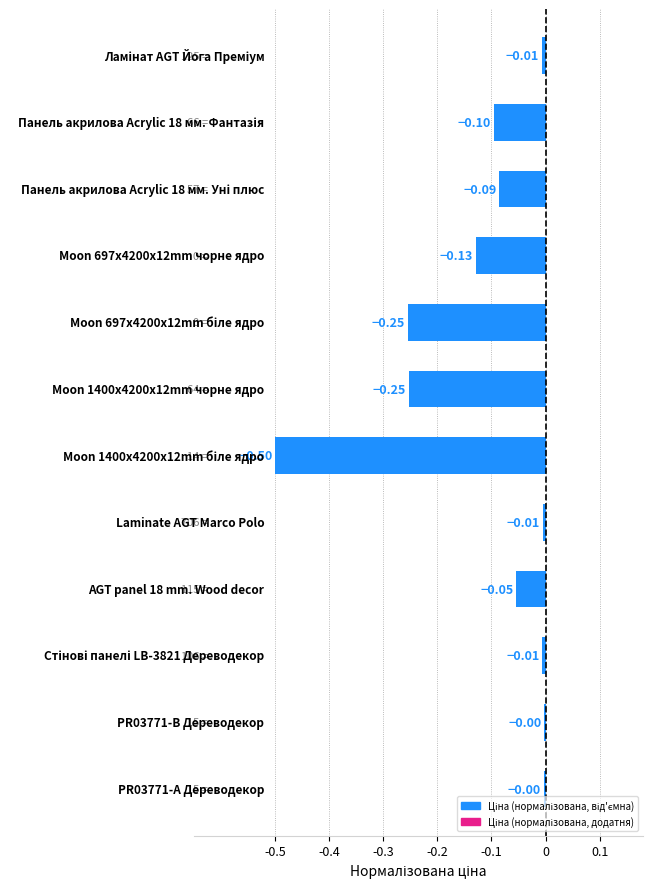

What is the sum of all values?

-1.4